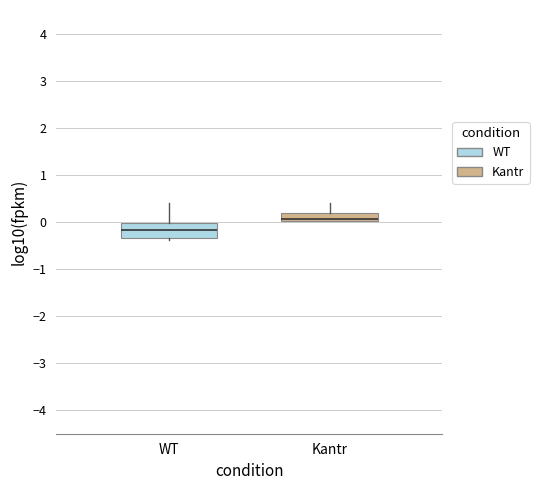

Comparing the boxes themselves (not the whiskers), which one is the tallest?

WT